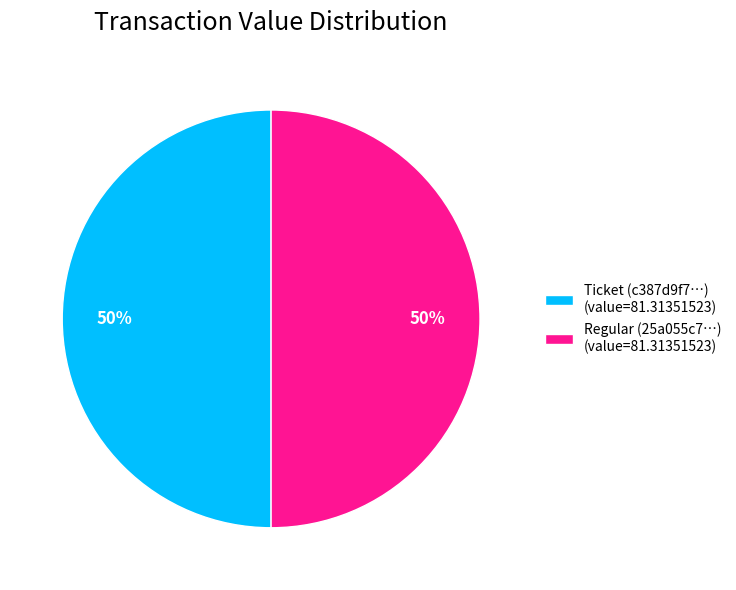

Is the sum of Regular (25a055c7…) (value=81.31351523) and Ticket (c387d9f7…) (value=81.31351523) greater than half?

Yes